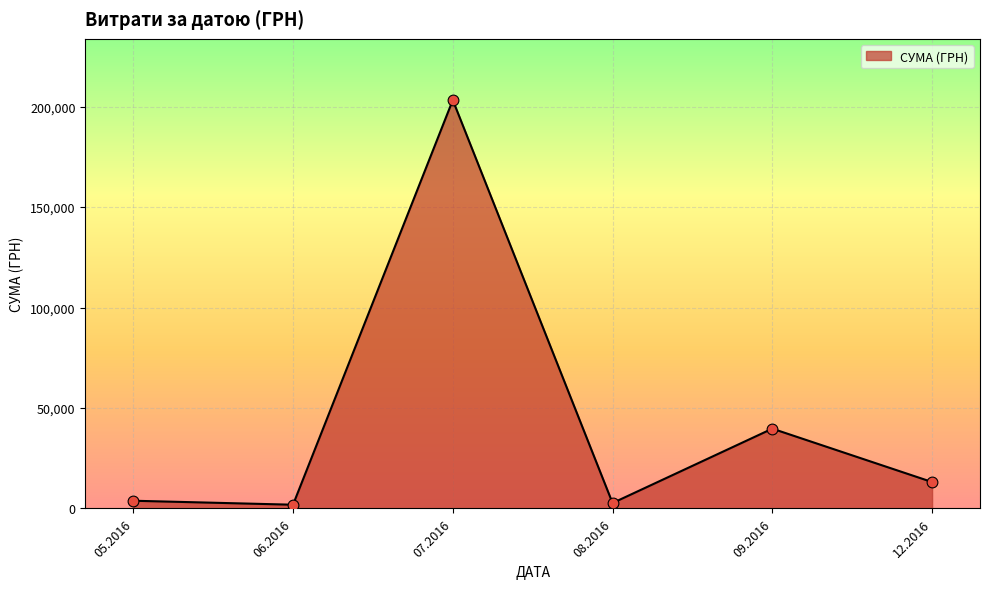

What is the greatest value displayed?

203240.9